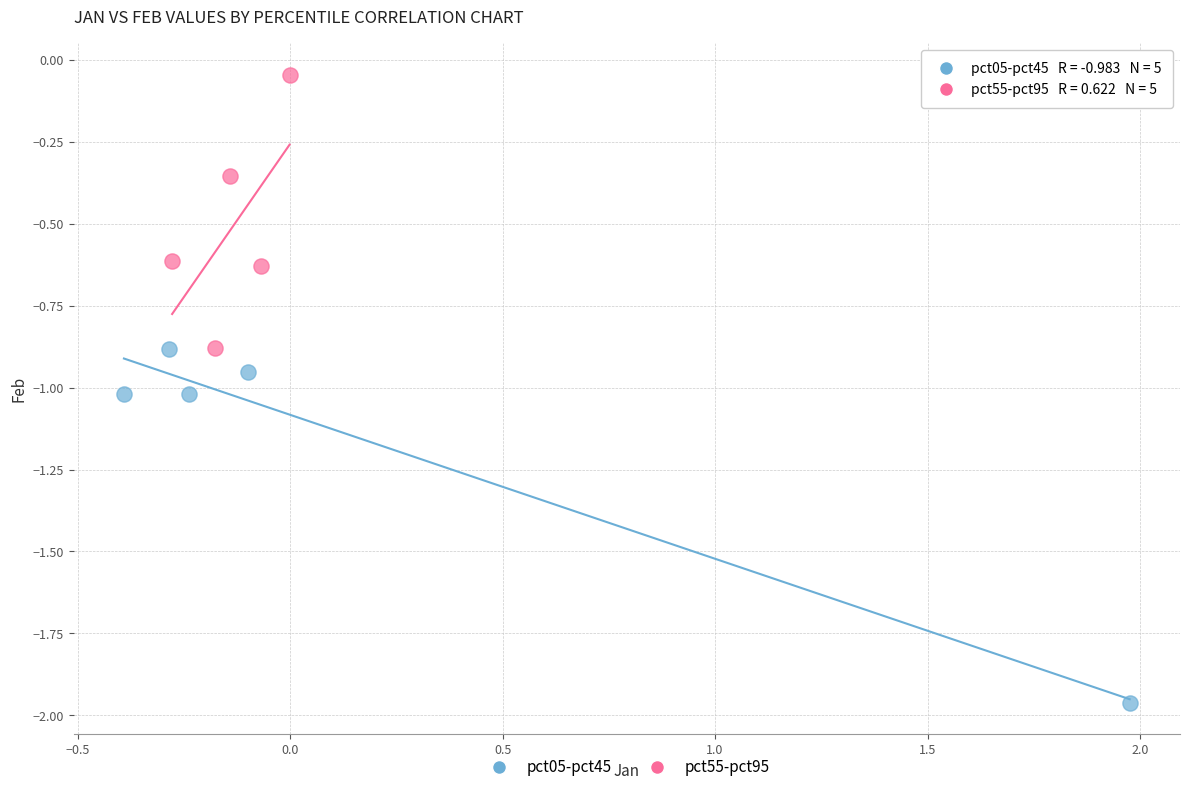

Which series has the largest Y range (max minus min)?

pct05-pct45